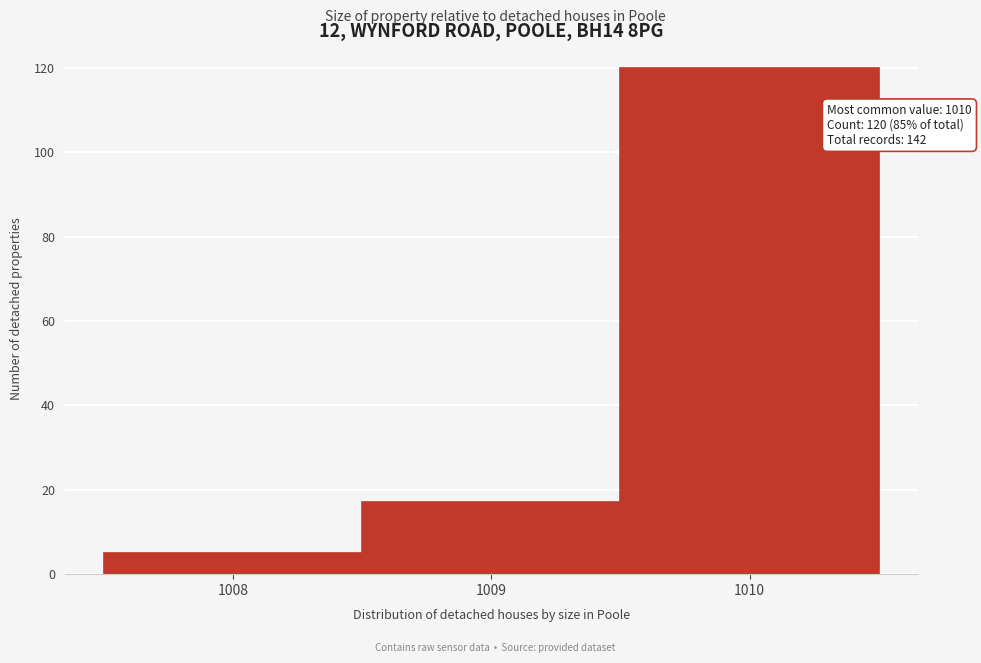

Over which range of the x-axis is the bar tallest?

1009.5 to 1010.5